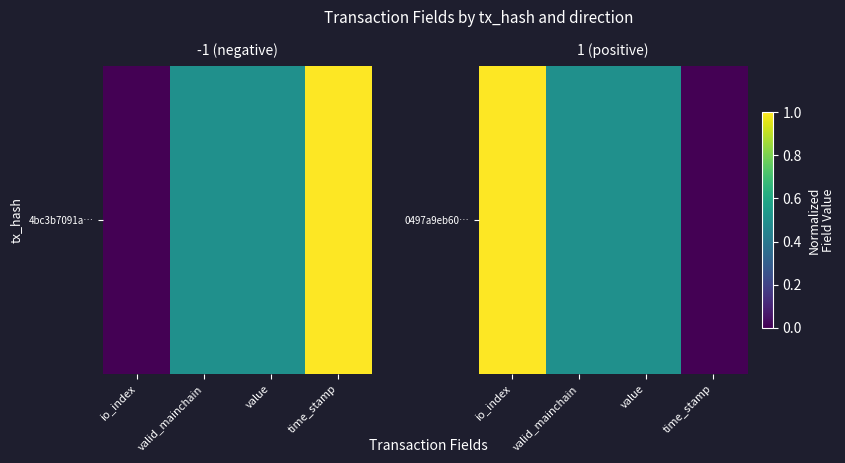

Rank the categories by value from lowest to highest.

time_stamp, valid_mainchain, value, io_index